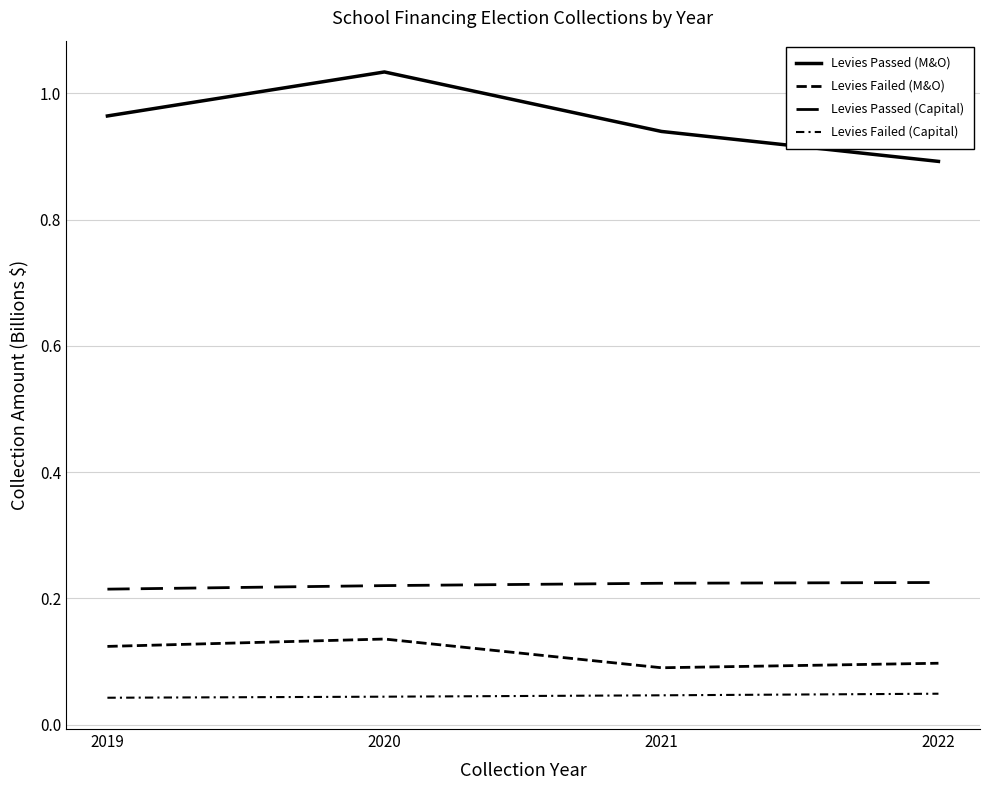

Reading left to right, list all the values displayed in this chart.

Levies Passed (M&O): 1.0	1.0	0.9	0.9
Levies Failed (M&O): 0.1	0.1	0.1	0.1
Levies Passed (Capital): 0.2	0.2	0.2	0.2
Levies Failed (Capital): 0.0	0.0	0.0	0.0